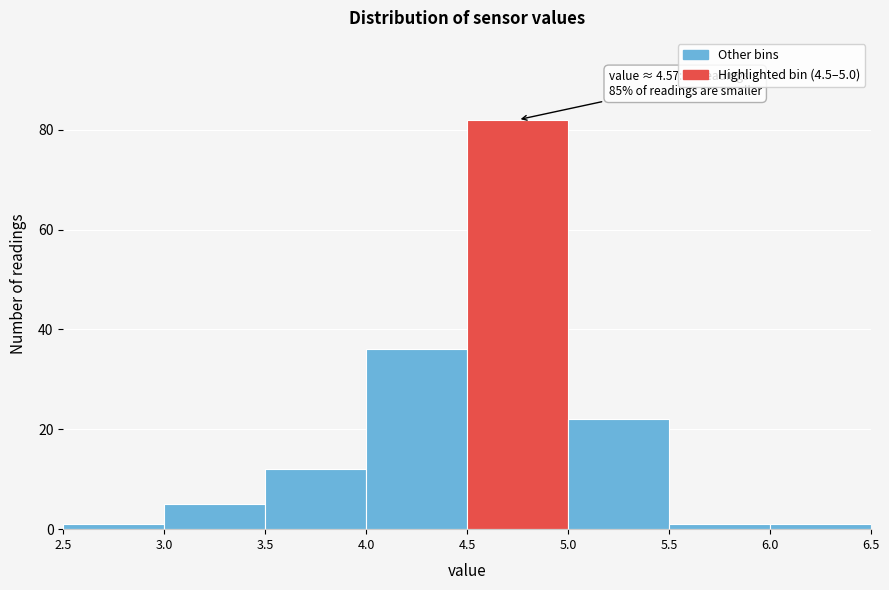

Which range on the x-axis has the tallest bar?

4.5 to 5.0